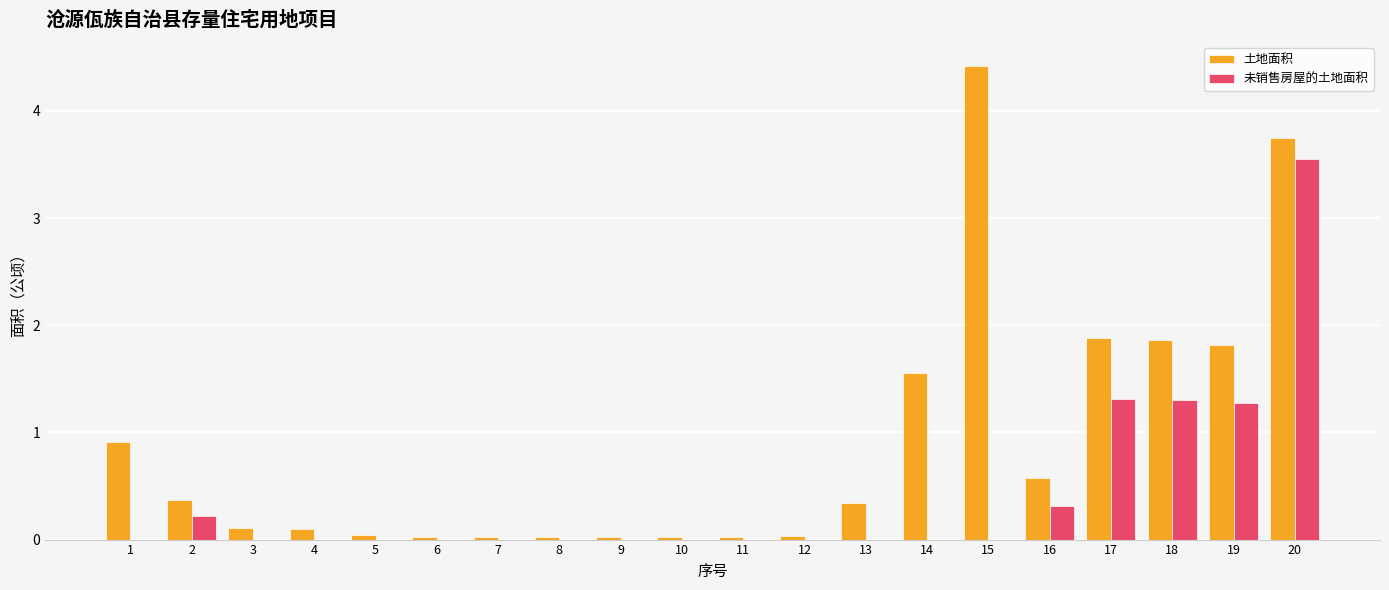

How many categories are shown in the chart?

20